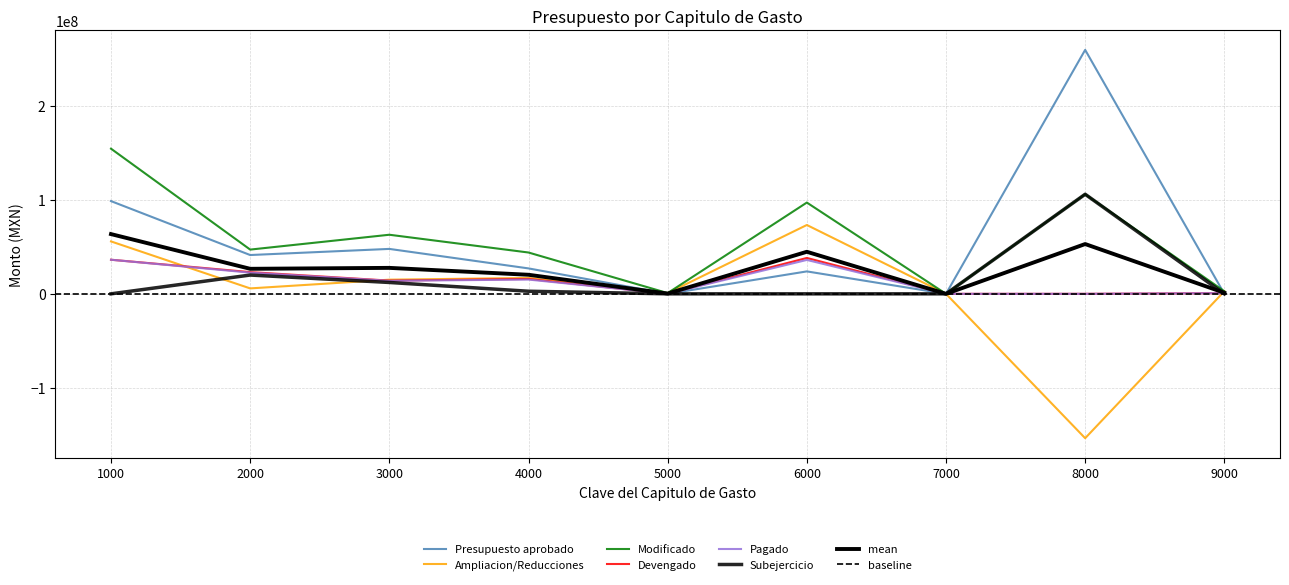

Reading left to right, list all the values displayed in this chart.

Presupuesto aprobado: 1000=98512038.2	2000=41224382.7	3000=47730237.4	4000=27018986.4	5000=0.0	6000=23833960.5	7000=0.0	8000=259164244.0	9000=0.0
Ampliacion/Reducciones: 1000=55684020.0	2000=5779359.5	3000=15045634.2	4000=16881090.3	5000=782245.7	6000=73138828.7	7000=0.0	8000=-153361673.7	9000=2721558.2
Modificado: 1000=154196058.2	2000=47003742.2	3000=62775871.6	4000=43900076.7	5000=782245.7	6000=96972789.2	7000=0.0	8000=105802570.3	9000=2721558.2
Devengado: 1000=36224063.4	2000=23086087.7	3000=14046874.8	4000=15788558.2	5000=110056.6	6000=38111927.0	7000=0.0	8000=0.0	9000=696043.1
Pagado: 1000=36224063.4	2000=22500832.3	3000=13834166.8	4000=15164658.2	5000=110056.6	6000=36023967.0	7000=0.0	8000=0.0	9000=696043.1
Subejercicio: 1000=0.0	2000=19966820.3	3000=12075419.4	4000=2762848.2	5000=0.0	6000=0.0	7000=0.0	8000=105802570.3	9000=0.0